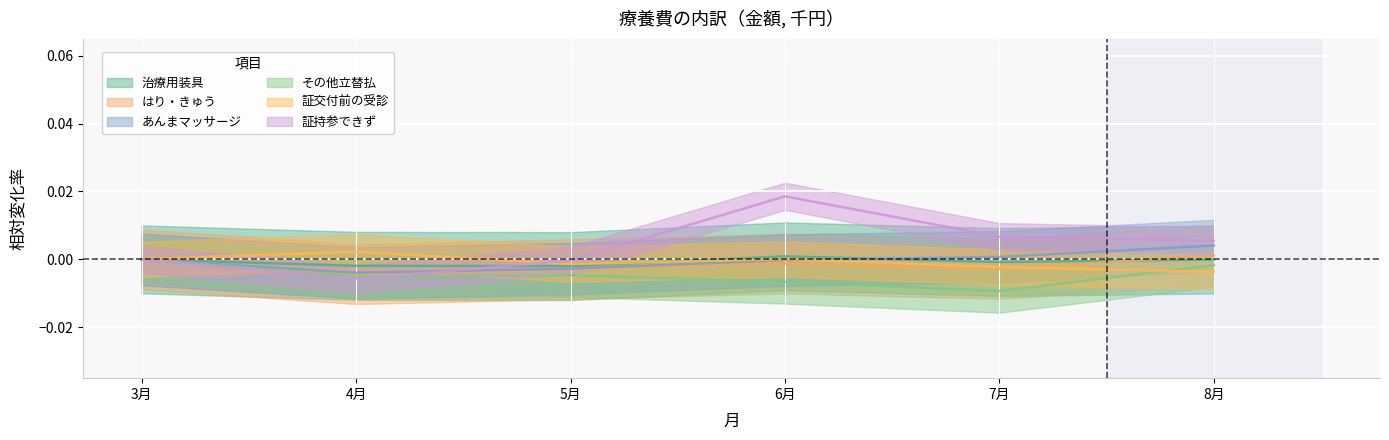

Which has a higher value, 3月 or 5月?

3月